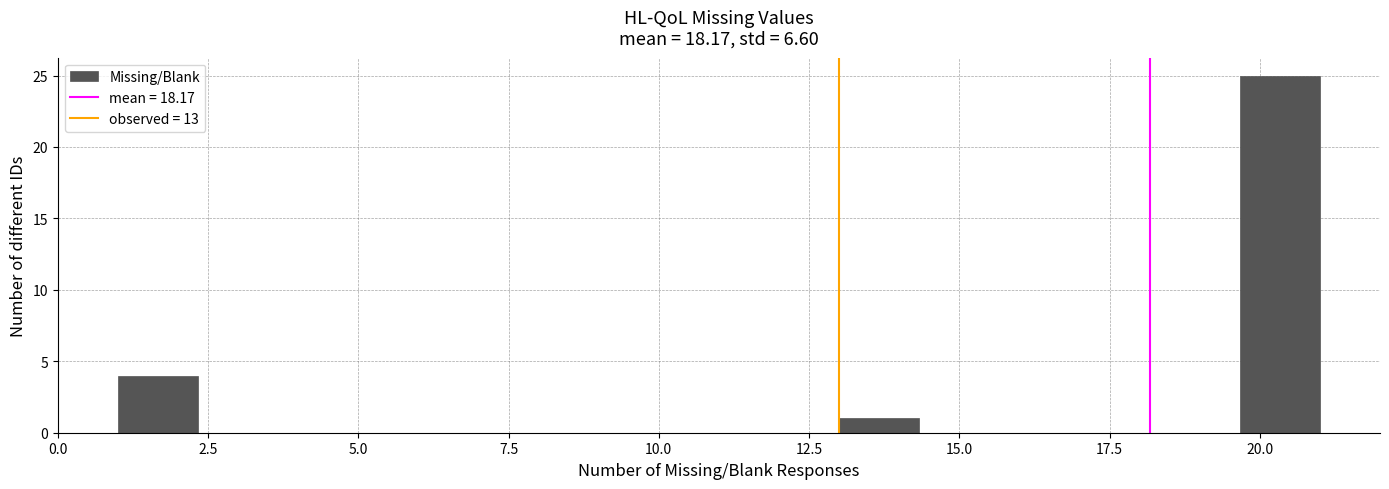

Read against the x-axis, roughly where is the centre of the tallest bar?

20.5